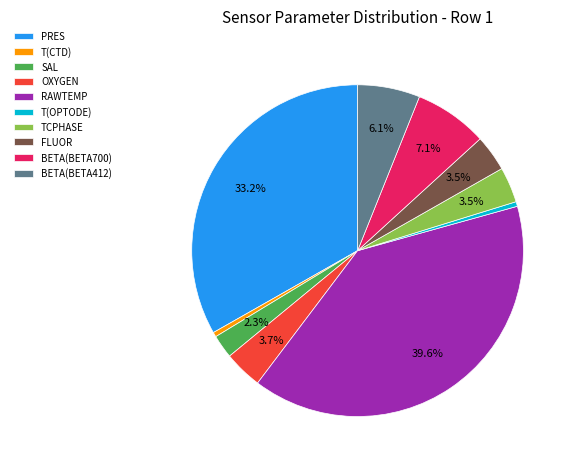

Does RAWTEMP represent more than half of the total?

No